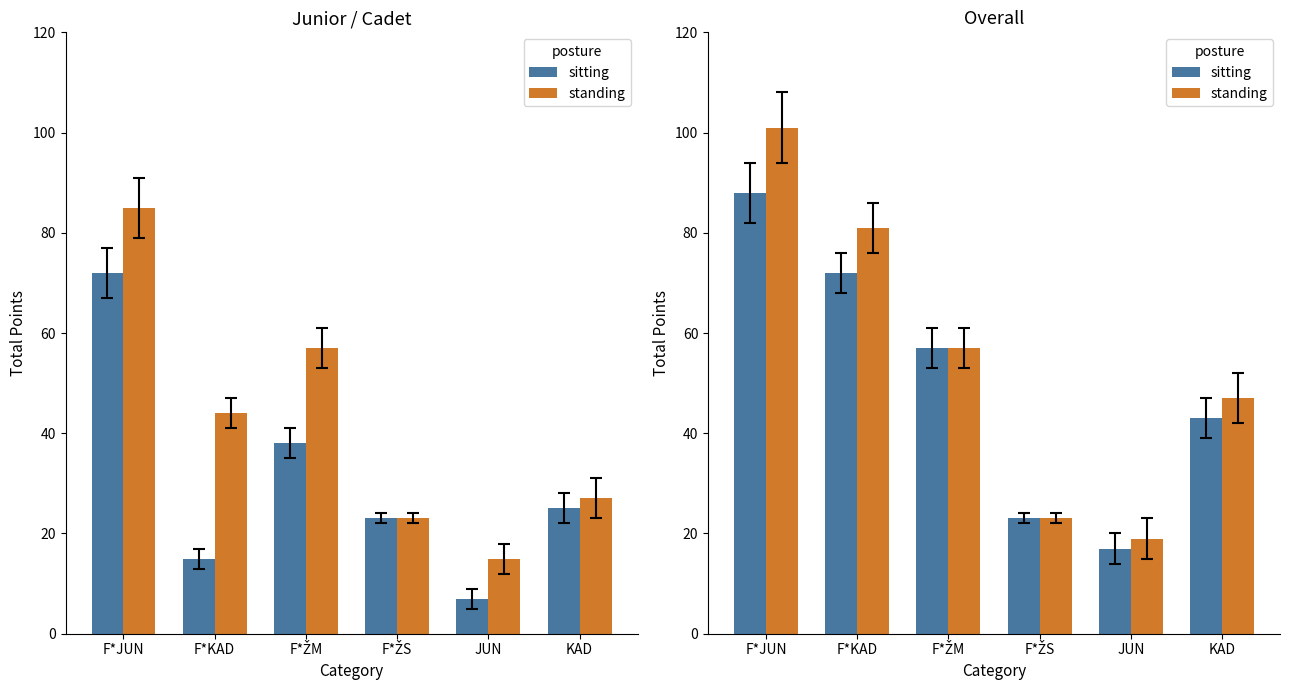

How many data points in sitting are less than 57?

3